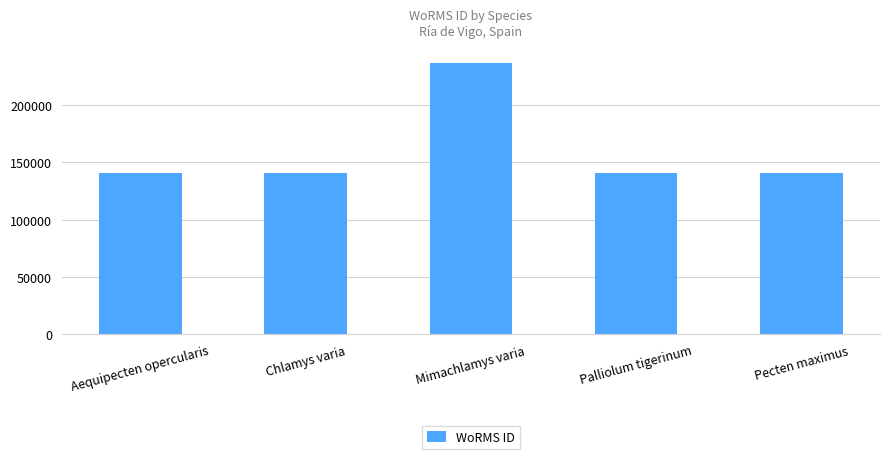

True or false: the data shows 140710 at Palliolum tigerinum.

True